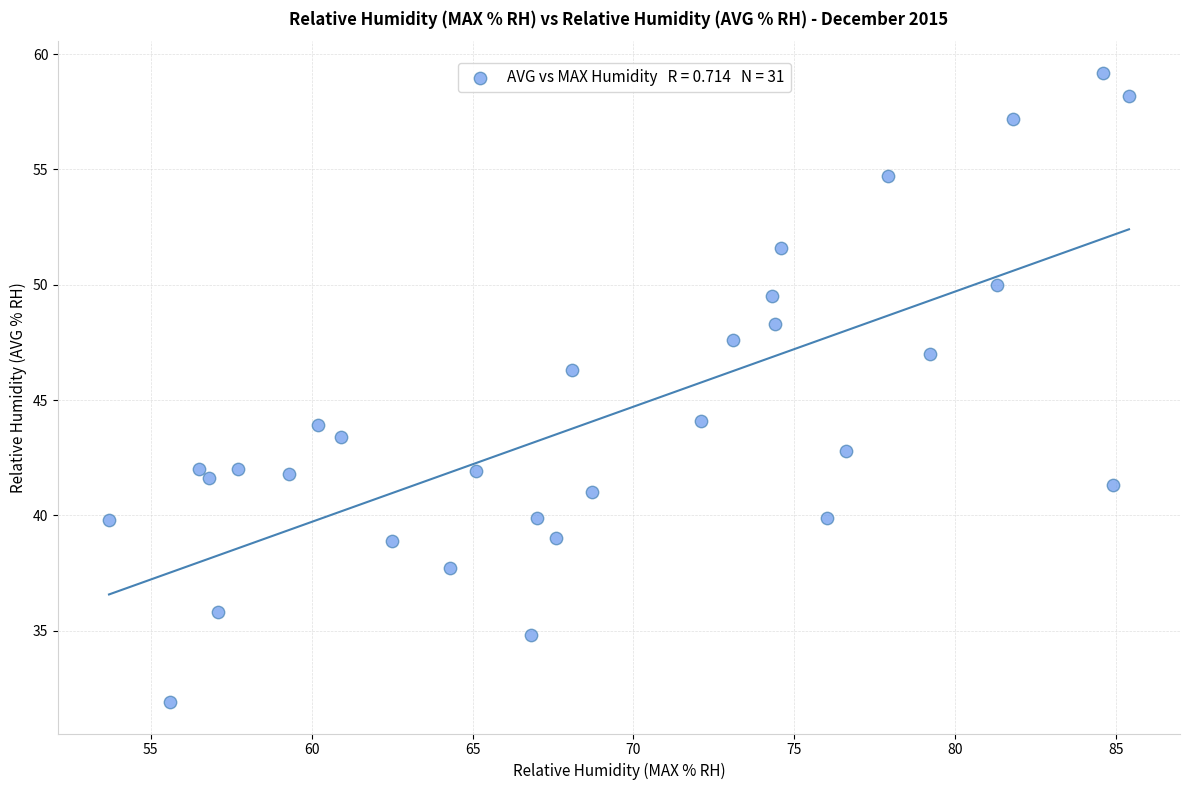

What is the range of Y values (max minus min)?

27.3